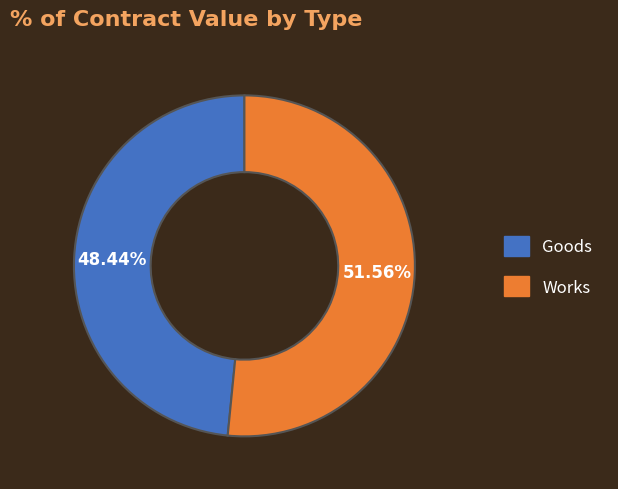

Is there a majority slice in this chart?

Yes